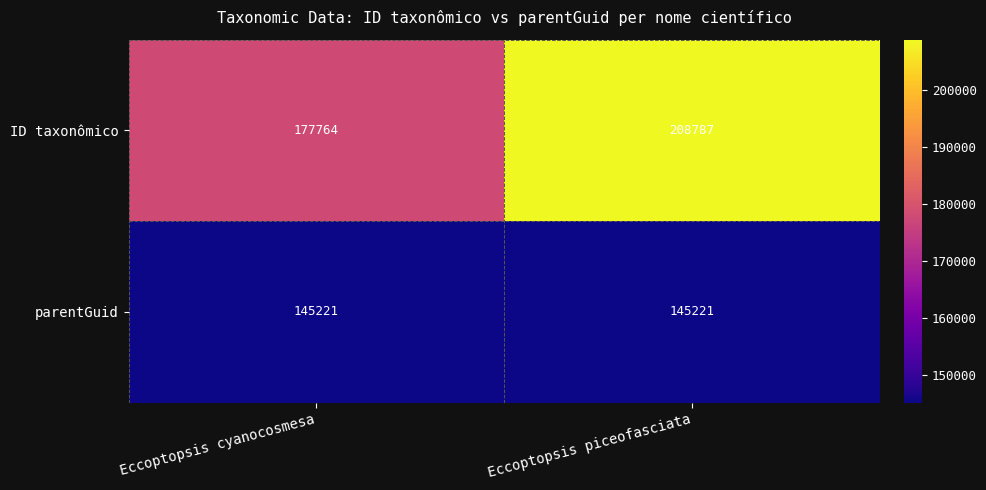

Which series has the largest range (max minus min)?

ID taxonômico